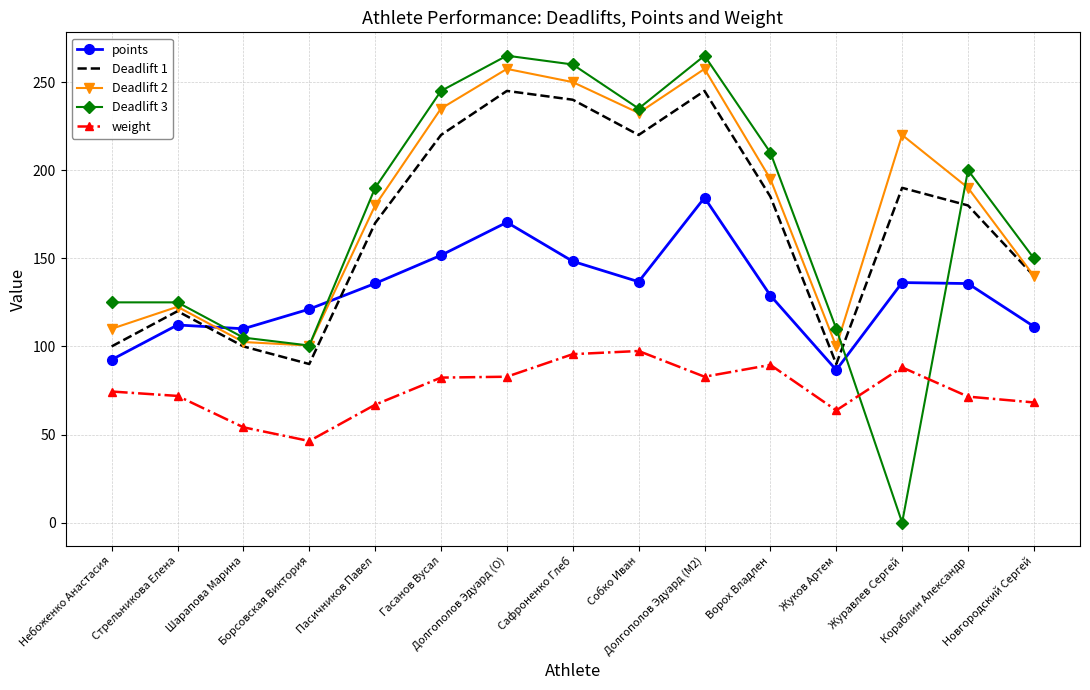

What is the spread (max minus min) of values at Новгородский Сергей?

81.8